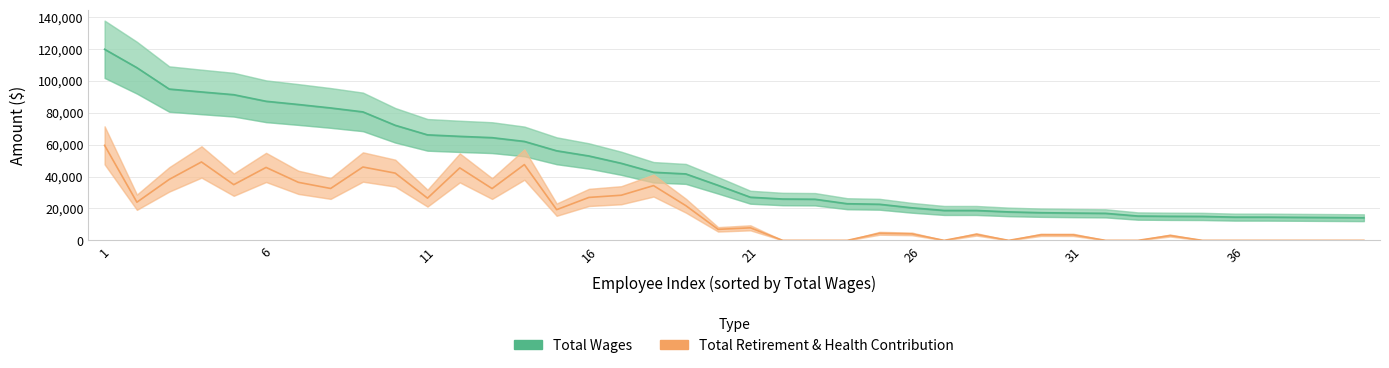

How many series are shown in this chart?

2